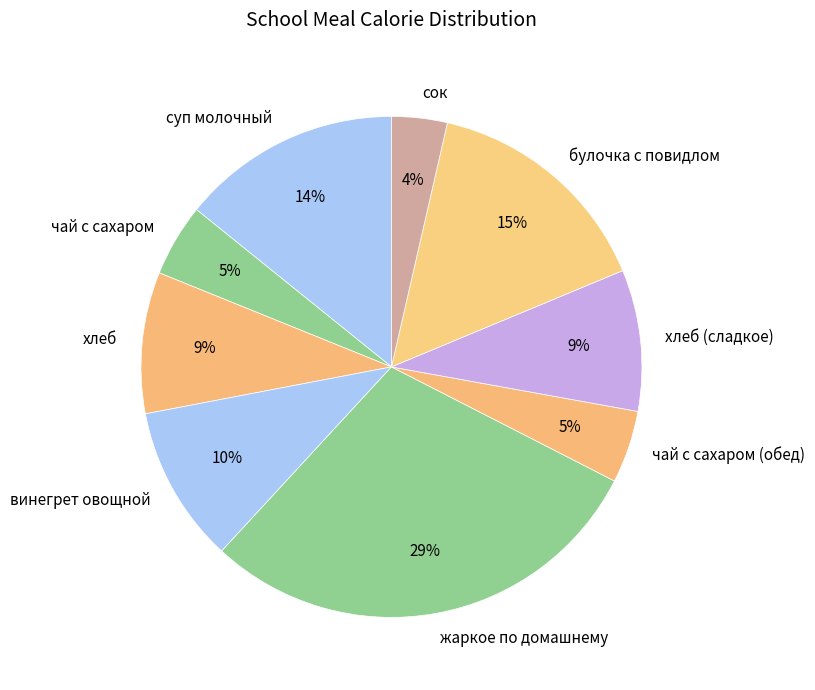

How many segments does this pie chart have?

9